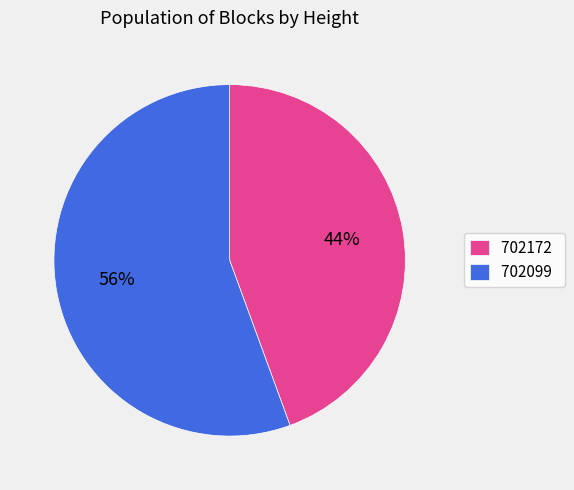

Do 702172 and 702099 together represent more than half of the pie?

Yes